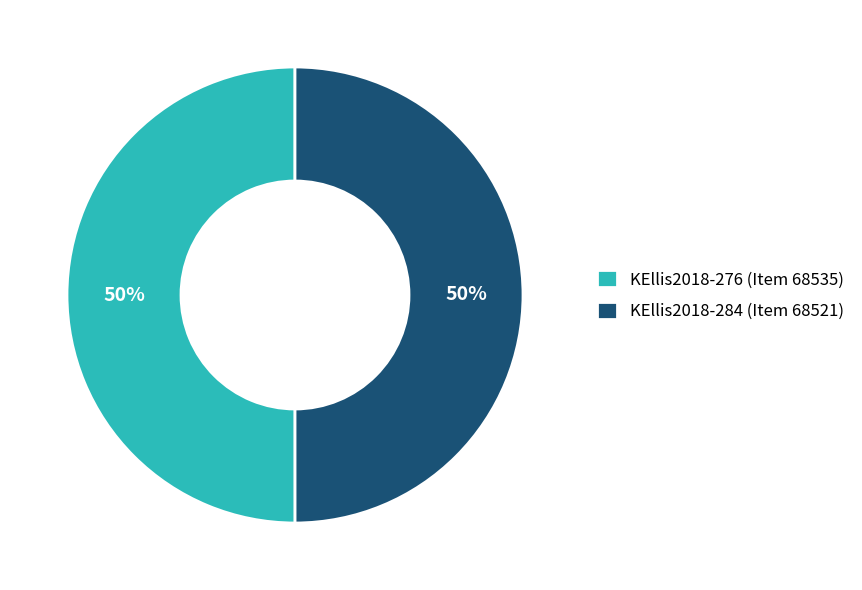

True or false: KEllis2018-284 (Item 68521) accounts for 62% of the total.

False